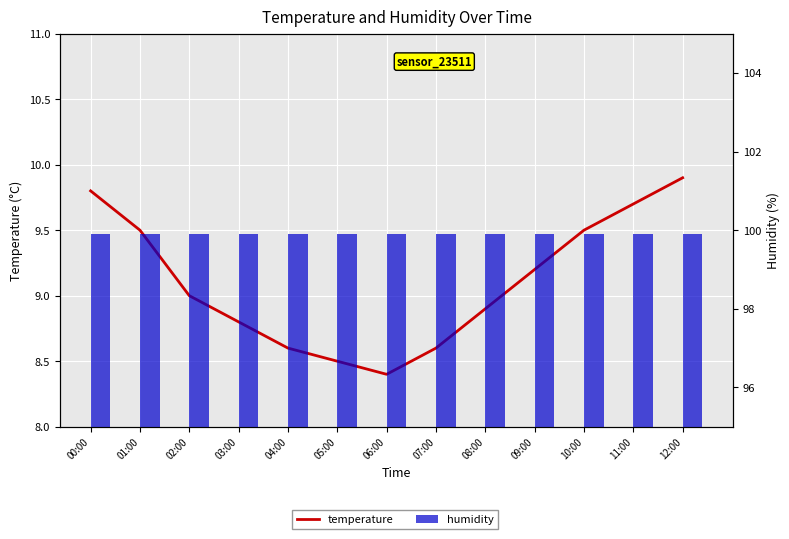

Between 01:00 and 04:00, which series saw the biggest shift?

temperature